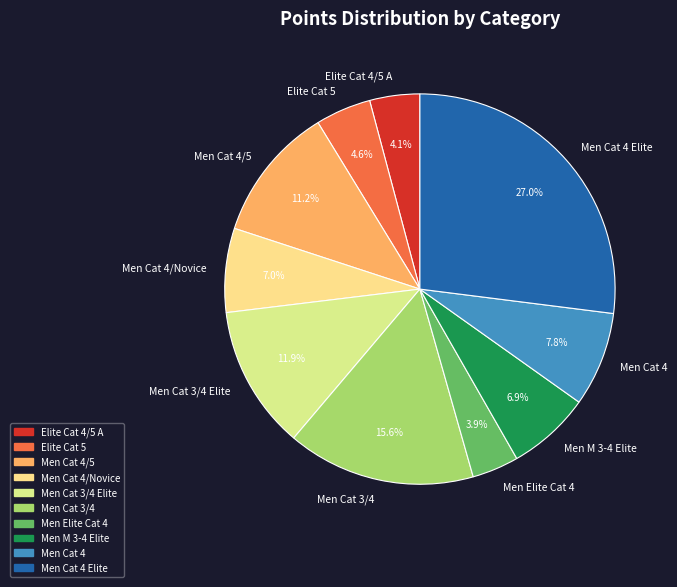

To the nearest percent, what is the difference between the largest and smallest slice percentages?

23%